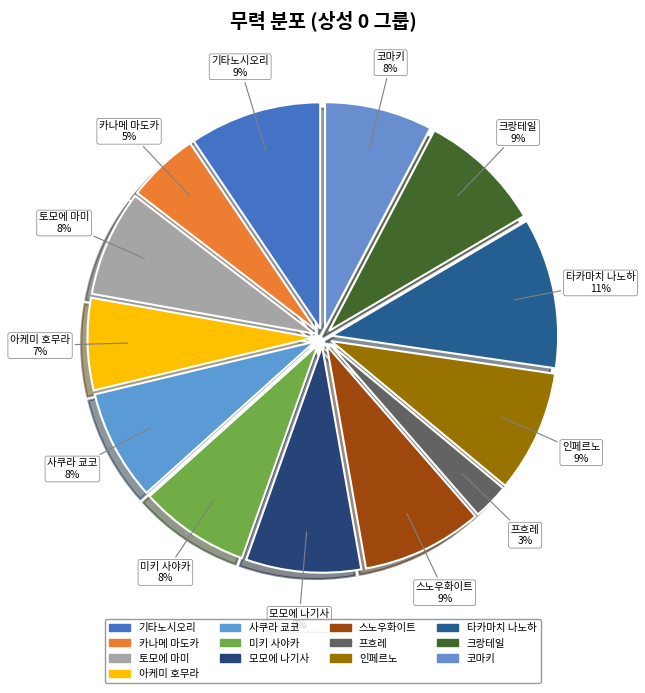

Count the number of slices in the pie.

13